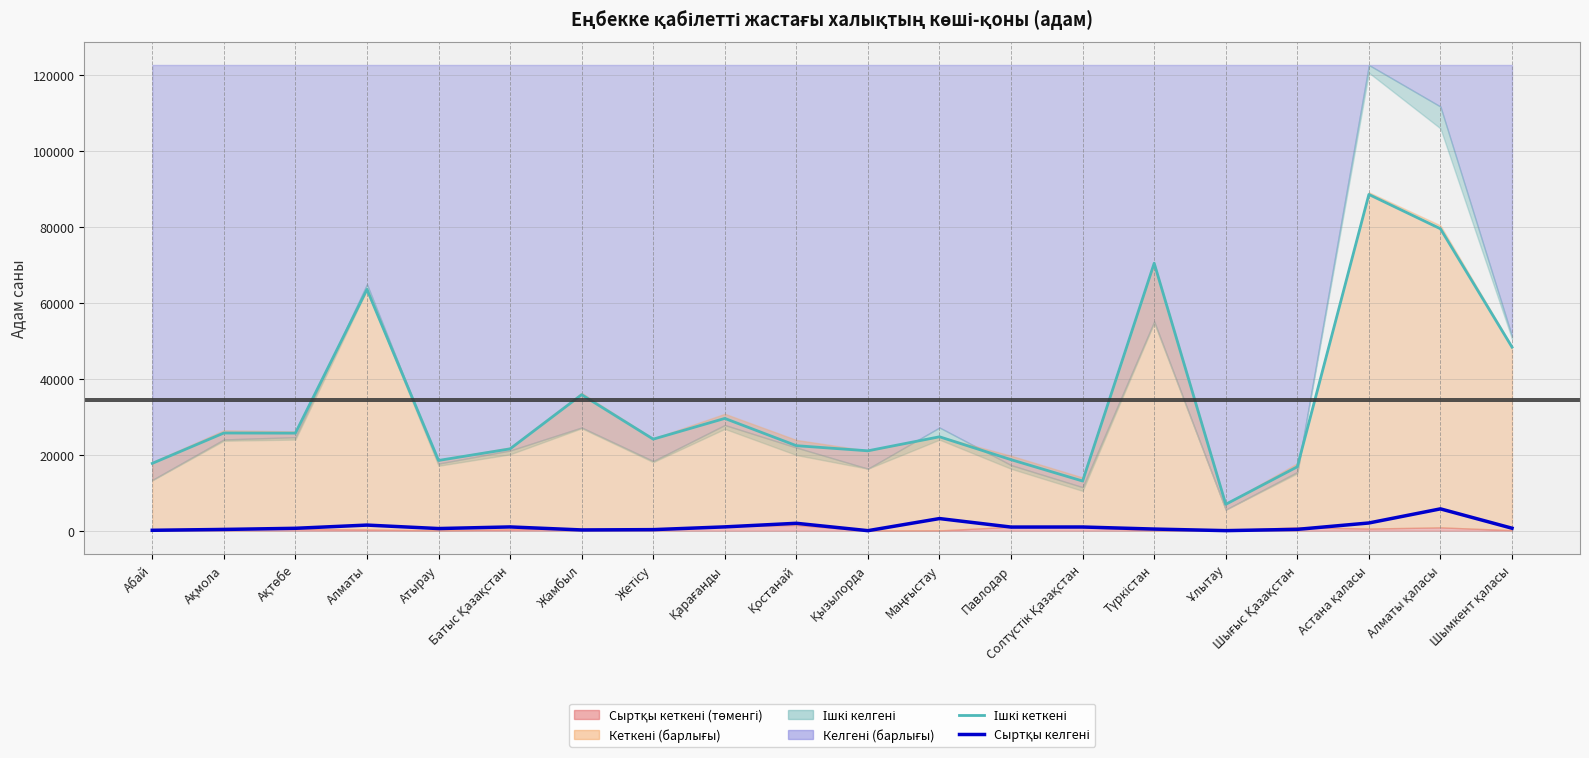

What is the difference between the maximum and second lowest values in the Ішкі кеткені (медиана) series?

75457